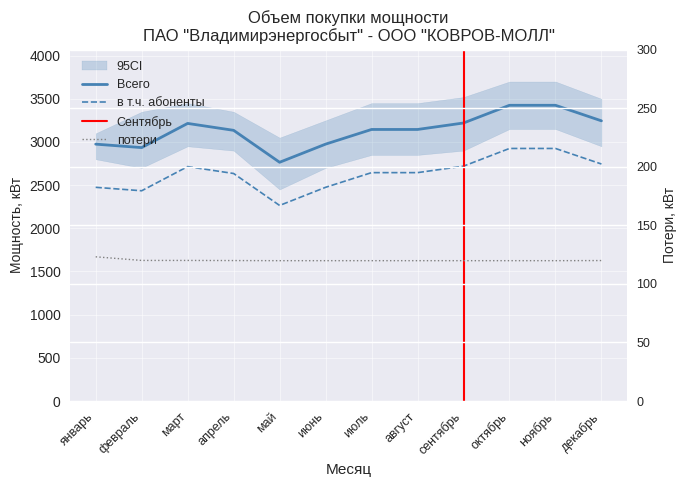

At how many categories does at least one series exceed 186?

12